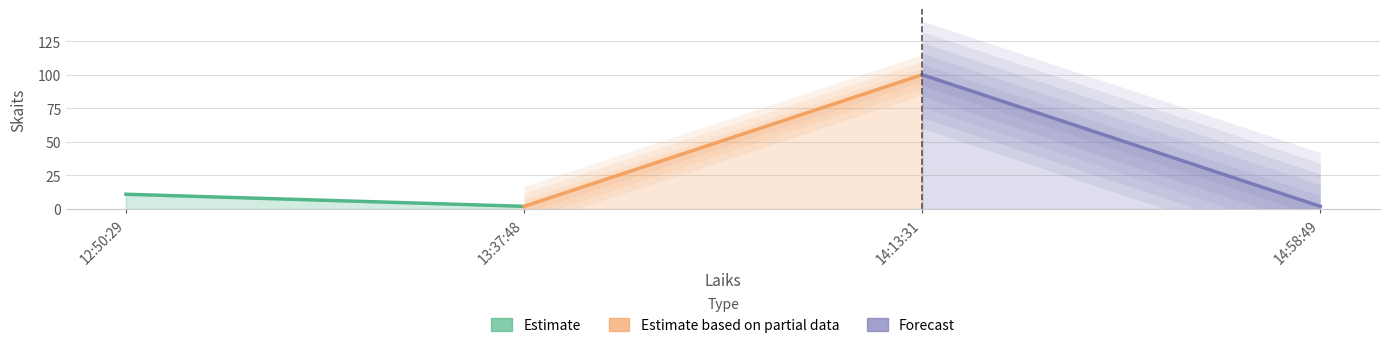

Reading left to right, what are all the values shown in this chart?

Estimate: 11	2
Estimate based on partial data: 2	100
Forecast: 100	2